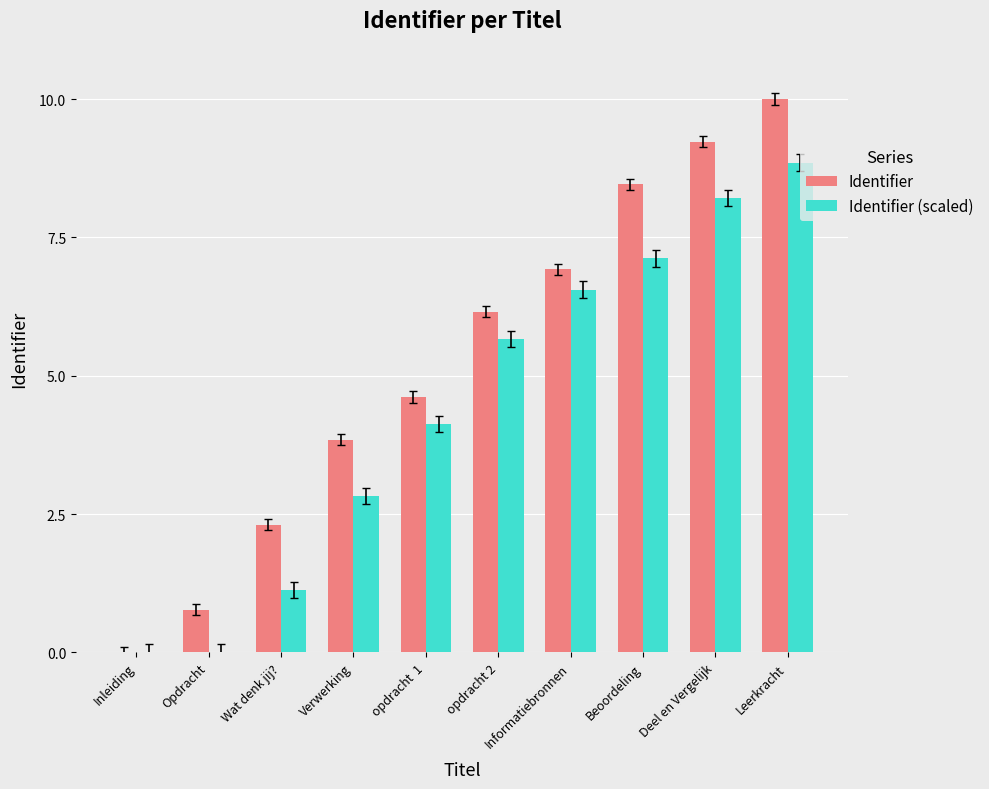

Between Wat denk jij? and Leerkracht, which series saw the biggest shift?

Identifier (scaled)